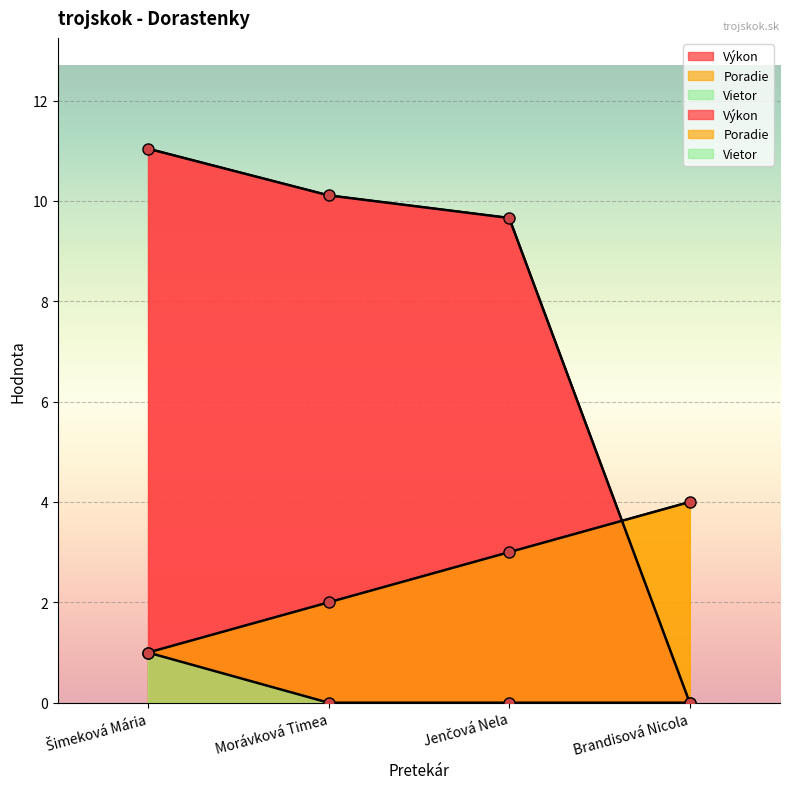

What is the difference between the Výkon values at Šimeková Mária and Jenčová Nela?

1.4